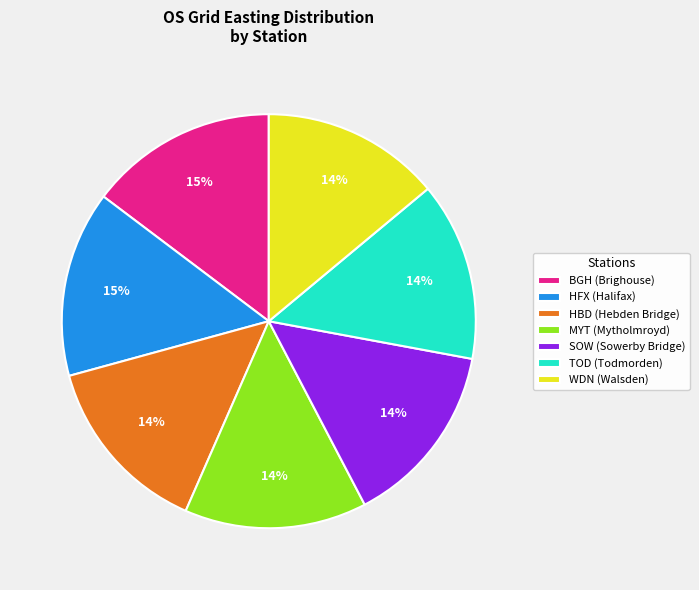

The BGH (Brighouse) slice represents 15% of the pie. True or false?

True